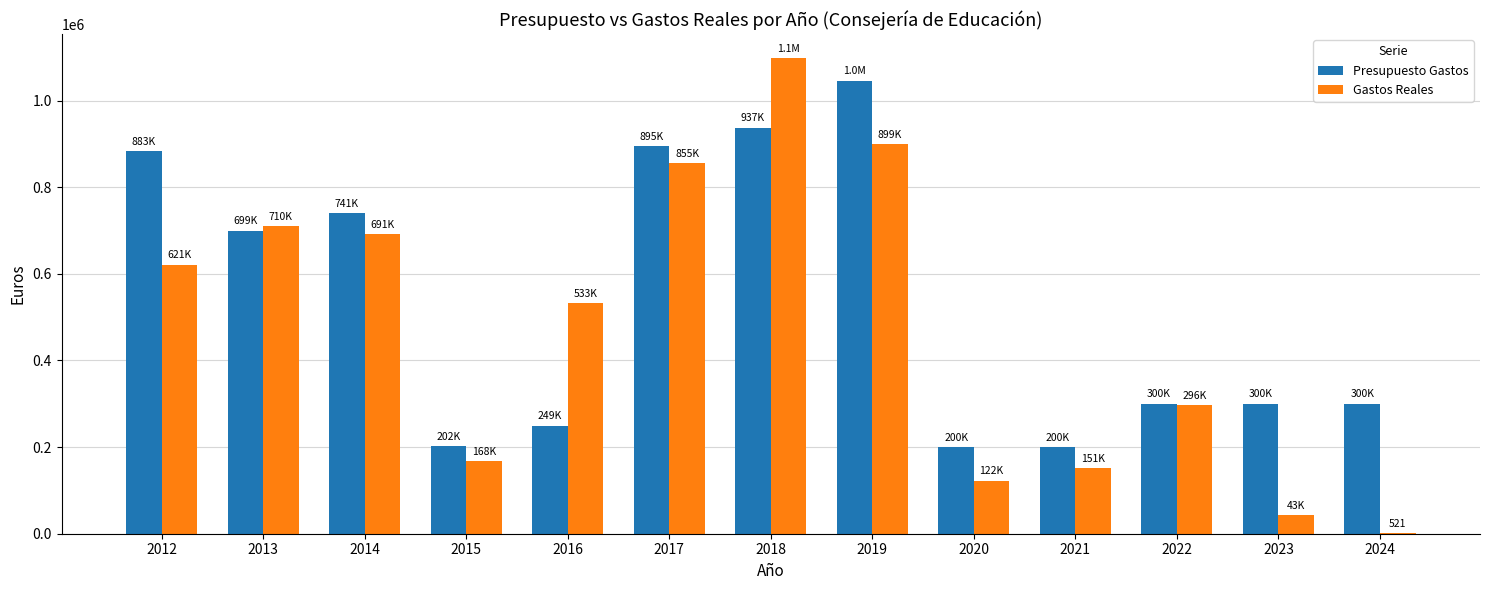

What is the approximate value of Gastos Reales at 2014?

690900.3